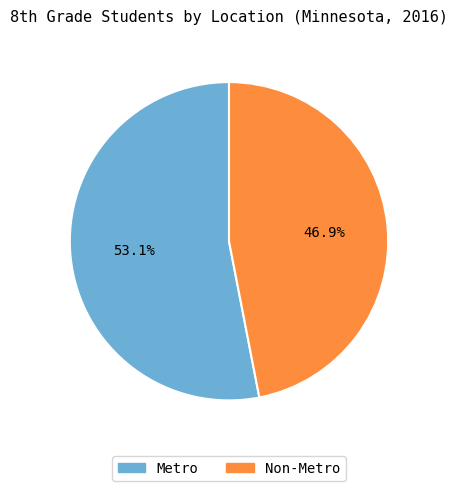

To the nearest percent, what portion does Metro represent?

53%